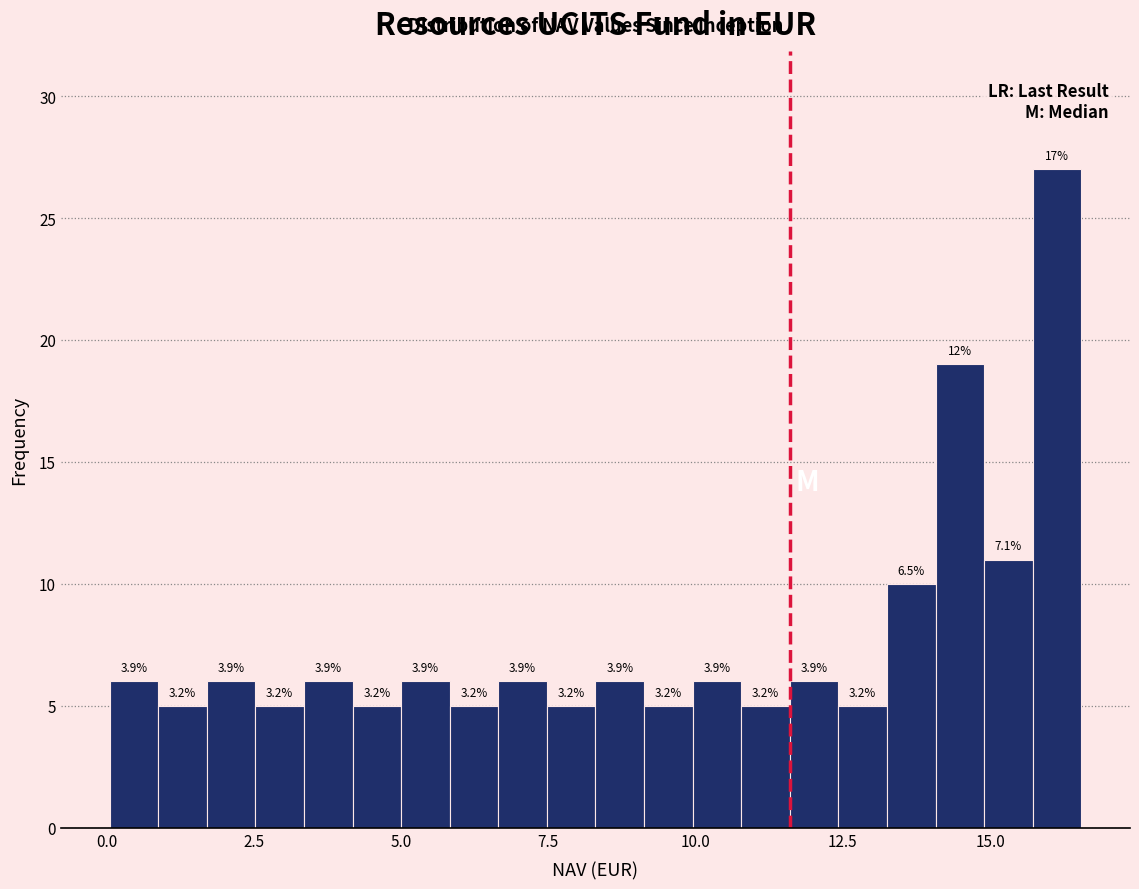

Read against the x-axis, roughly where is the centre of the tallest bar?

16.0